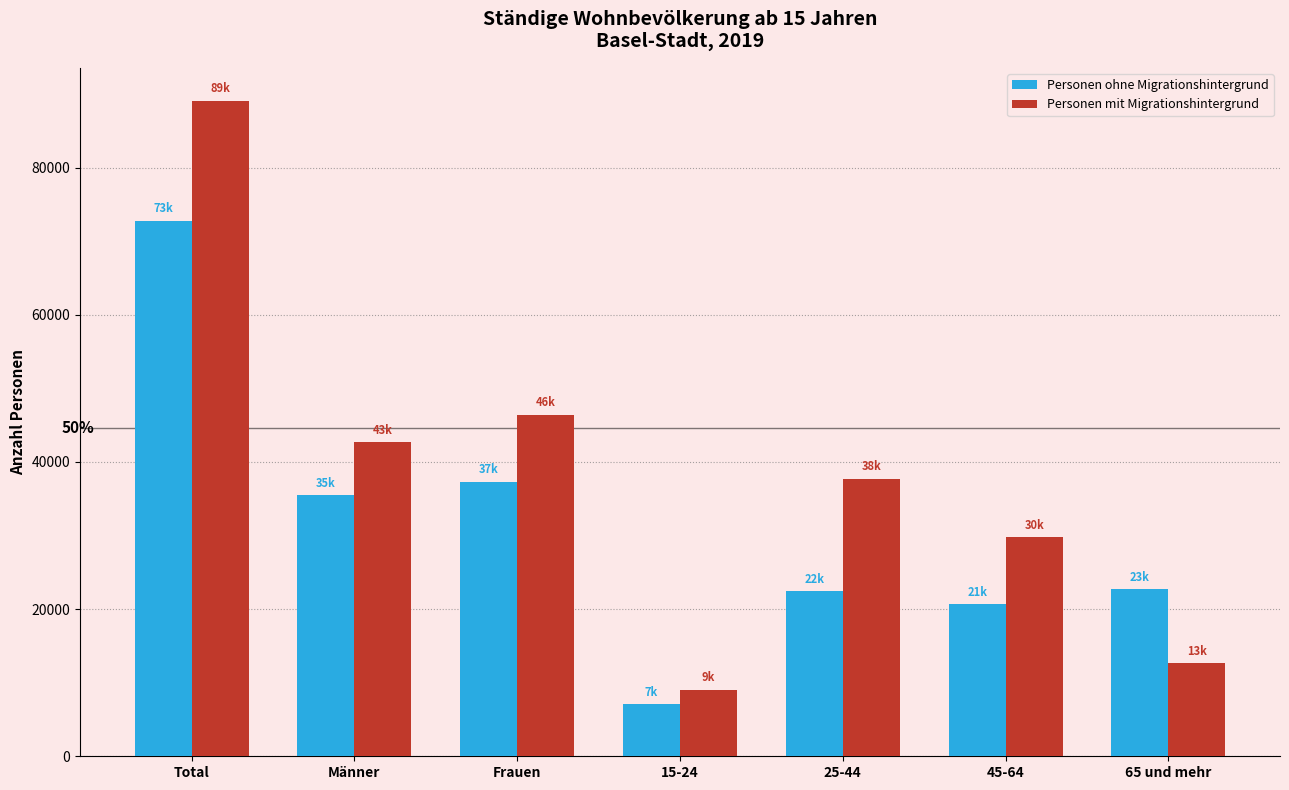

How many bars are there in total?

14